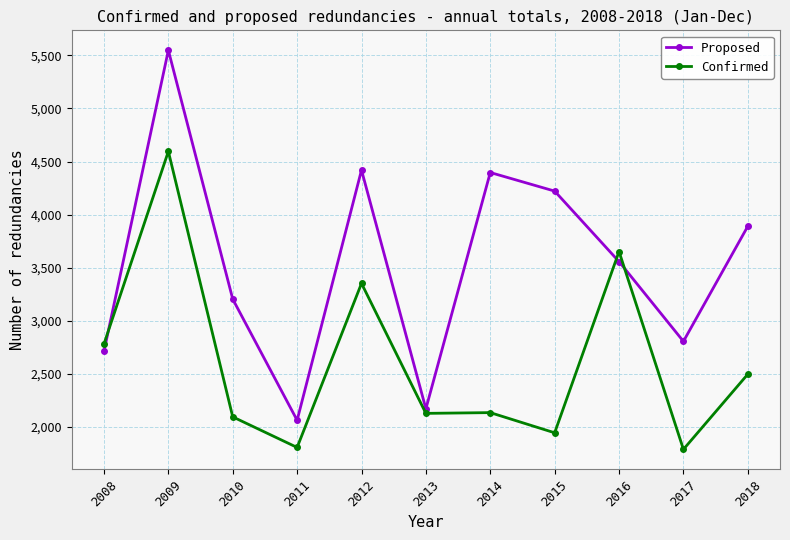

What is the greatest value displayed?

5548